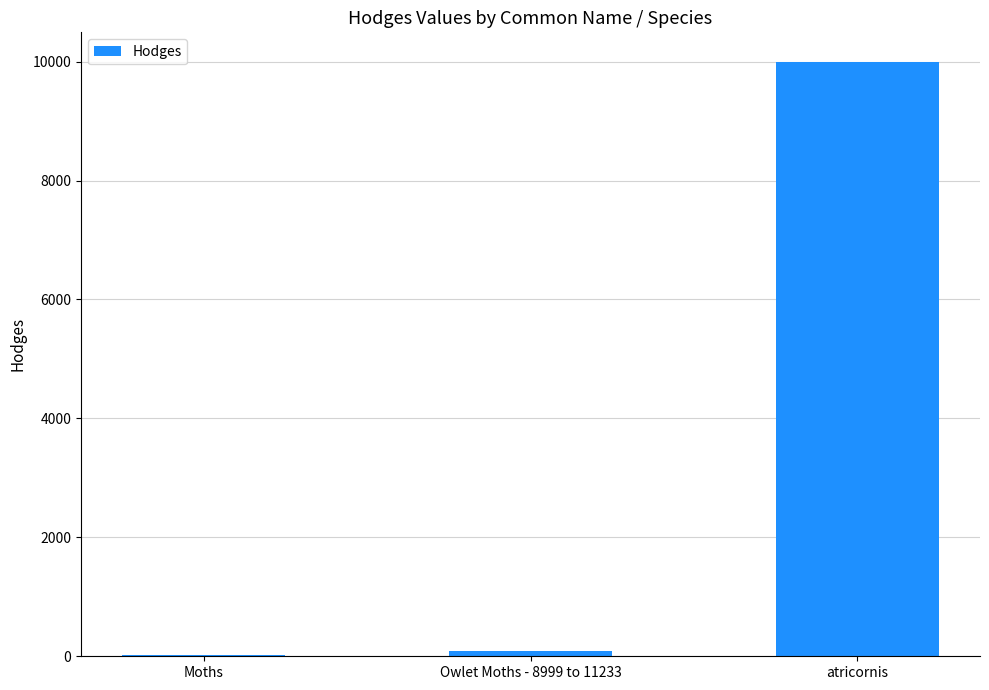

At which label does the data first exceed 93?

Owlet Moths - 8999 to 11233